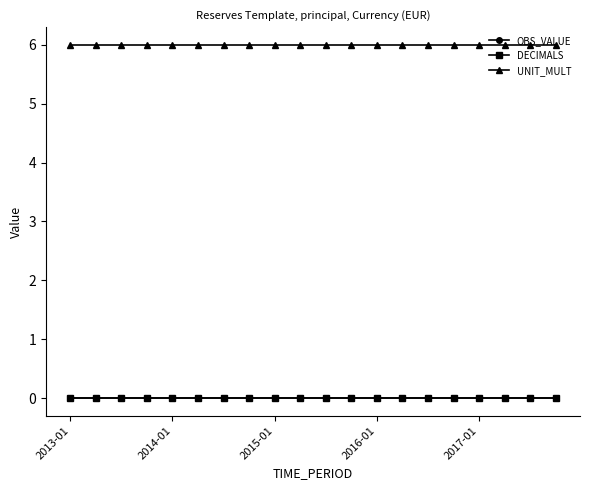

How many lines are shown in the chart?

3